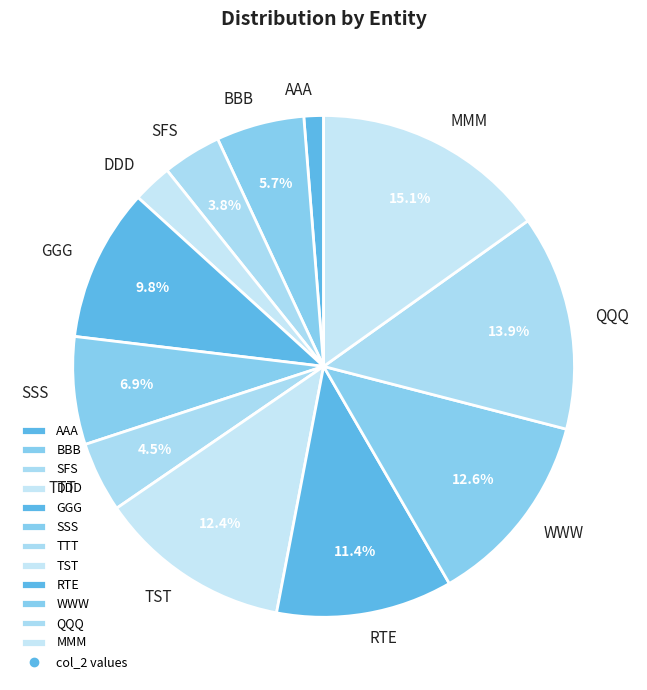

Does TTT account for over 50% of the chart?

No